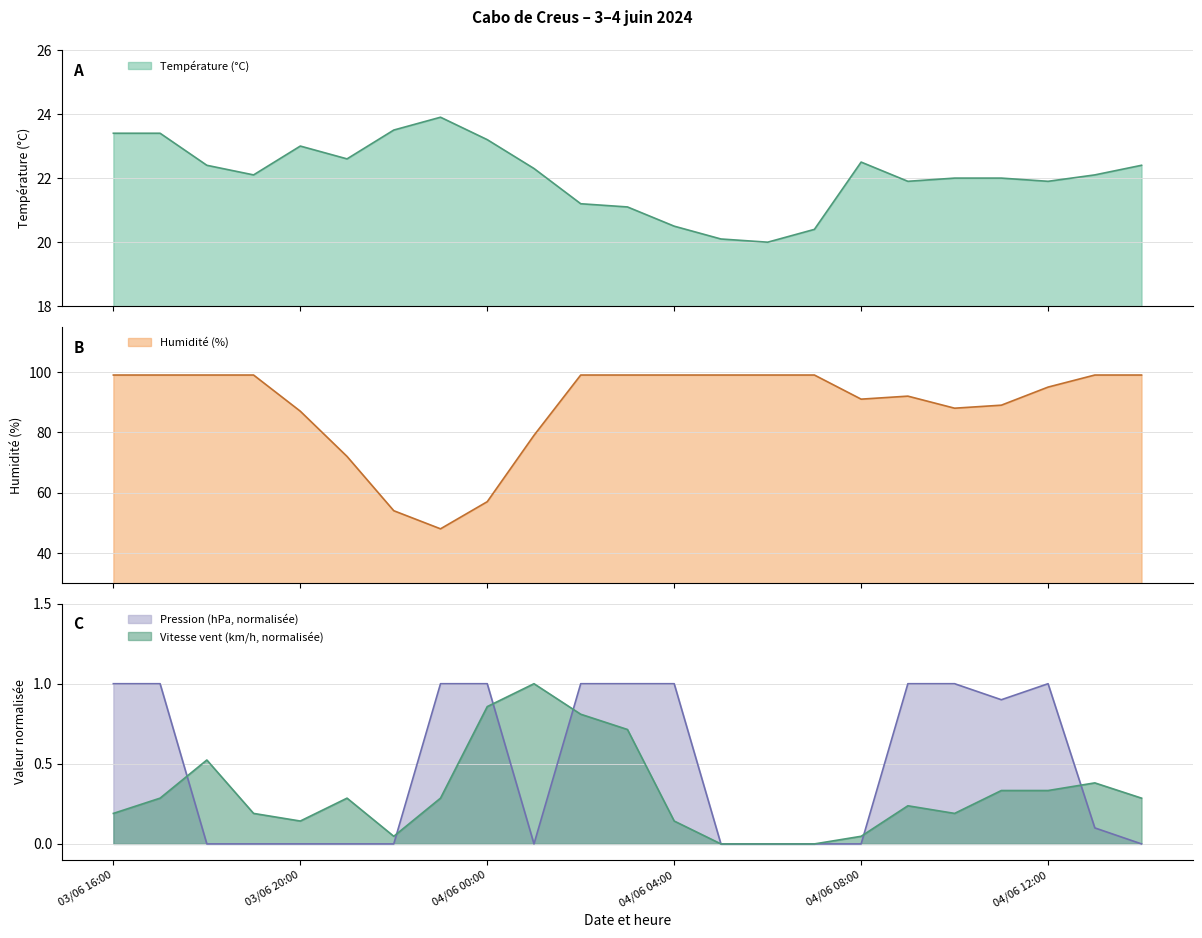

Which series has the widest spread of values?

Humidité (%)